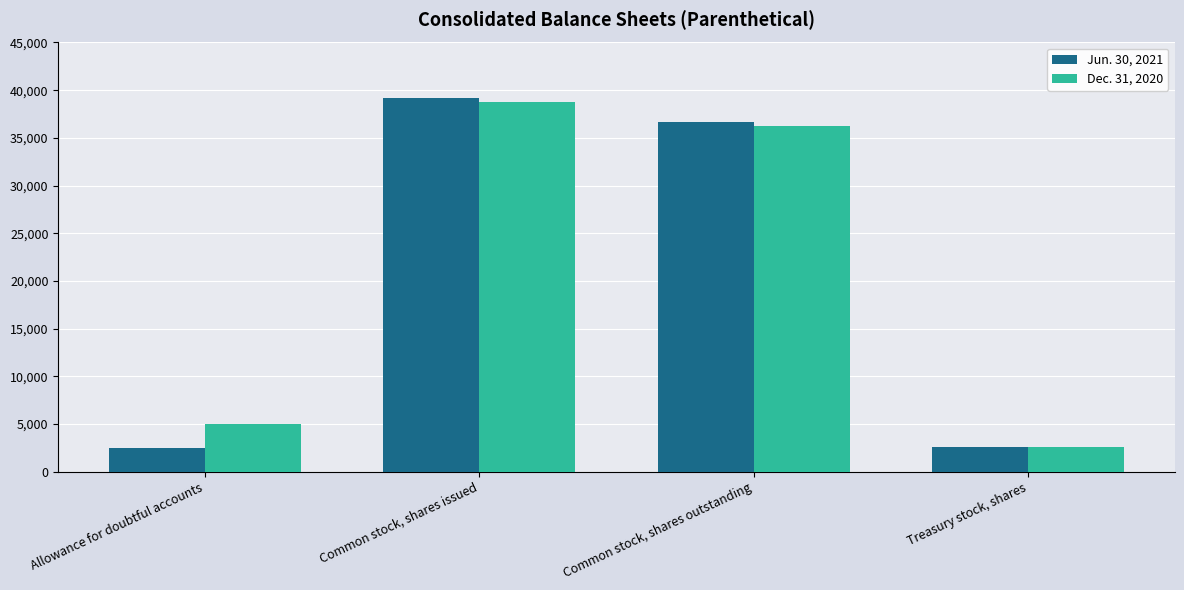

What is the total value across all series at Common stock, shares issued?

77976